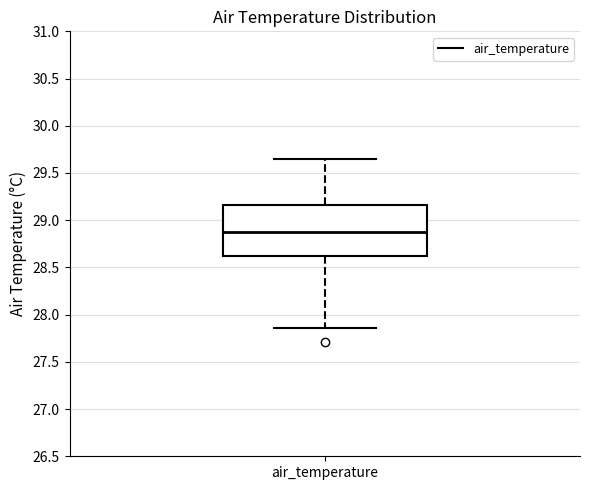

Where does the lower whisker of the box for air_temperature end on the y-axis? The values are not printed on the chart, so give them approximately, as read against the axis.

27.85